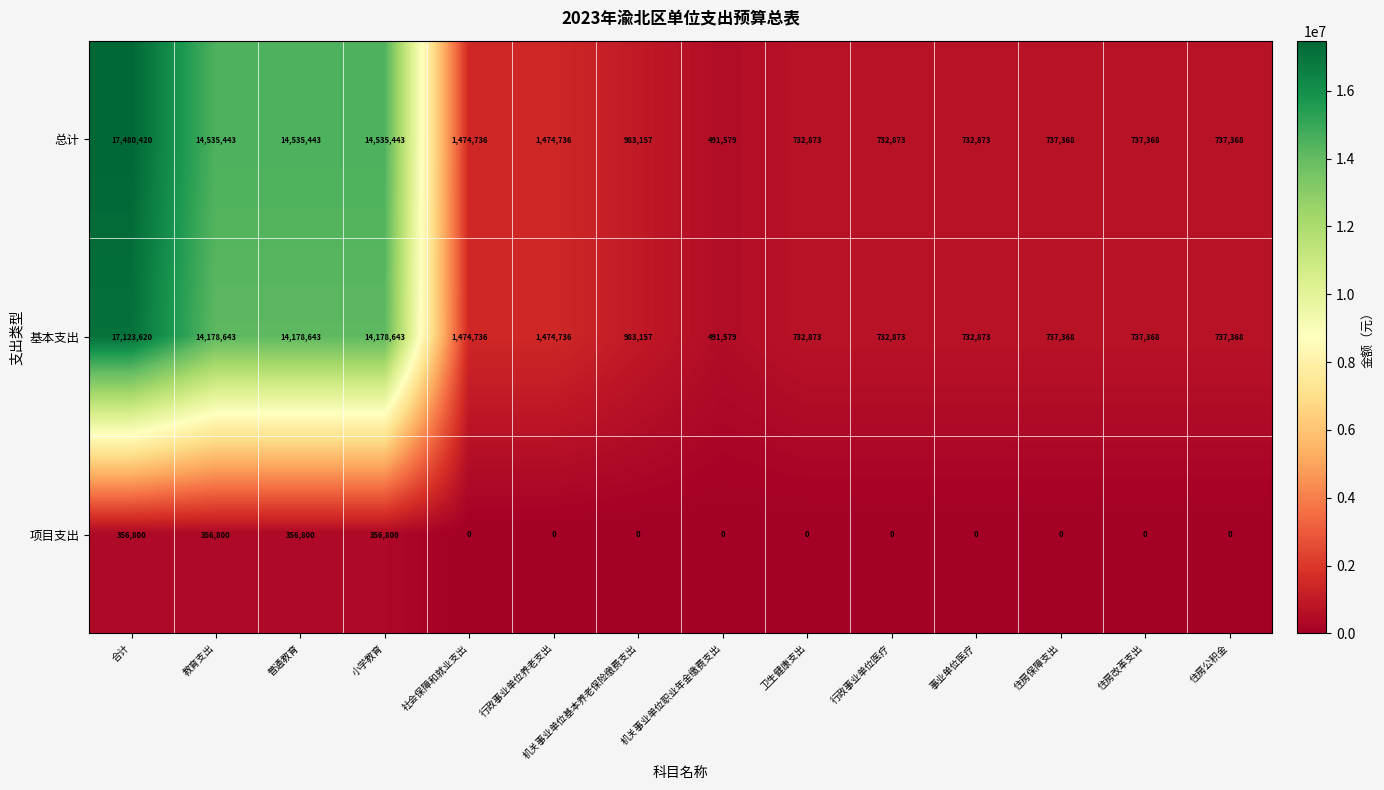

At 合计, list the series in order from smallest to largest.

项目支出, 基本支出, 总计